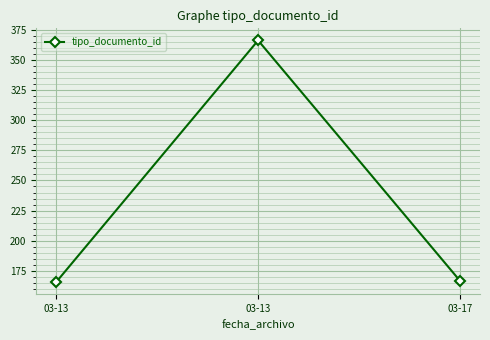

How many series are shown in this chart?

1